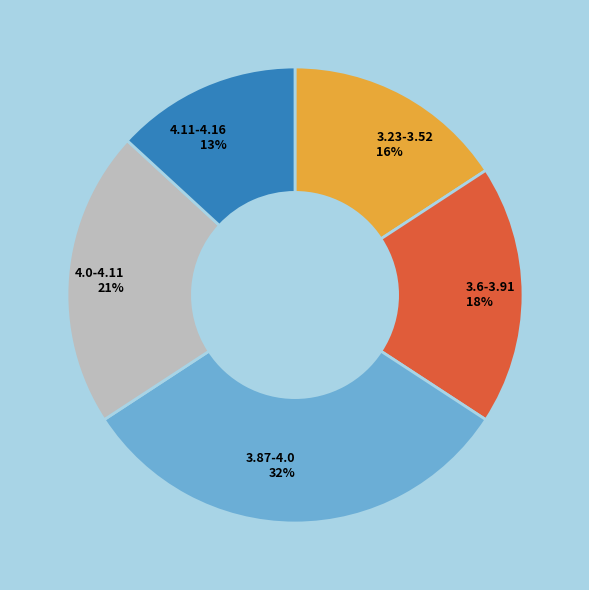

Does 3.87-4.0 32% represent more than half of the total?

No